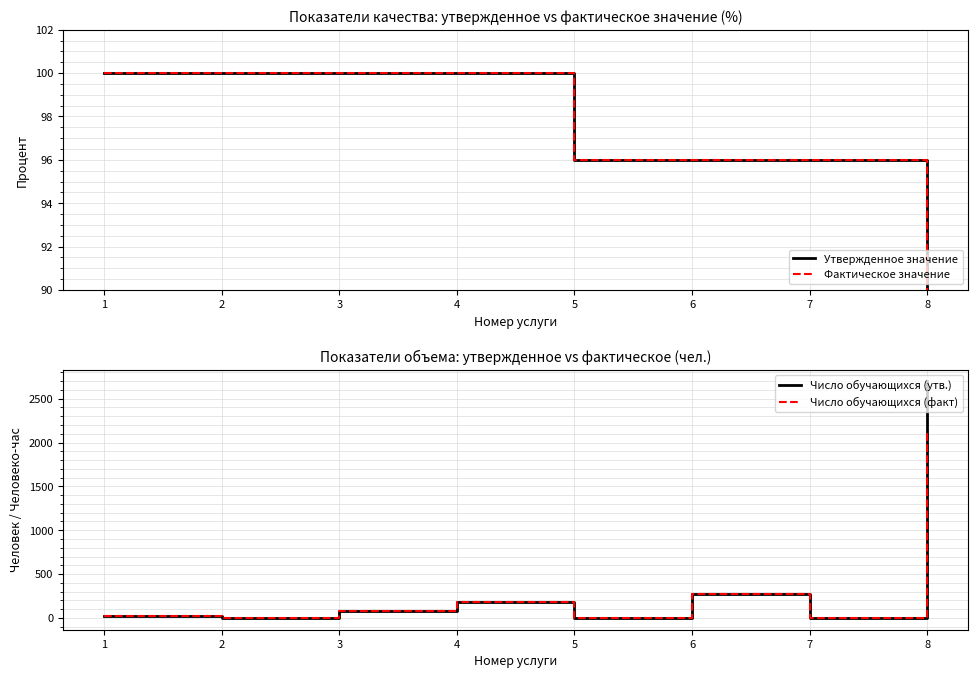

In Число обучающихся (утв.), how many points are lower than both neighbors (excluding endpoints)?

3